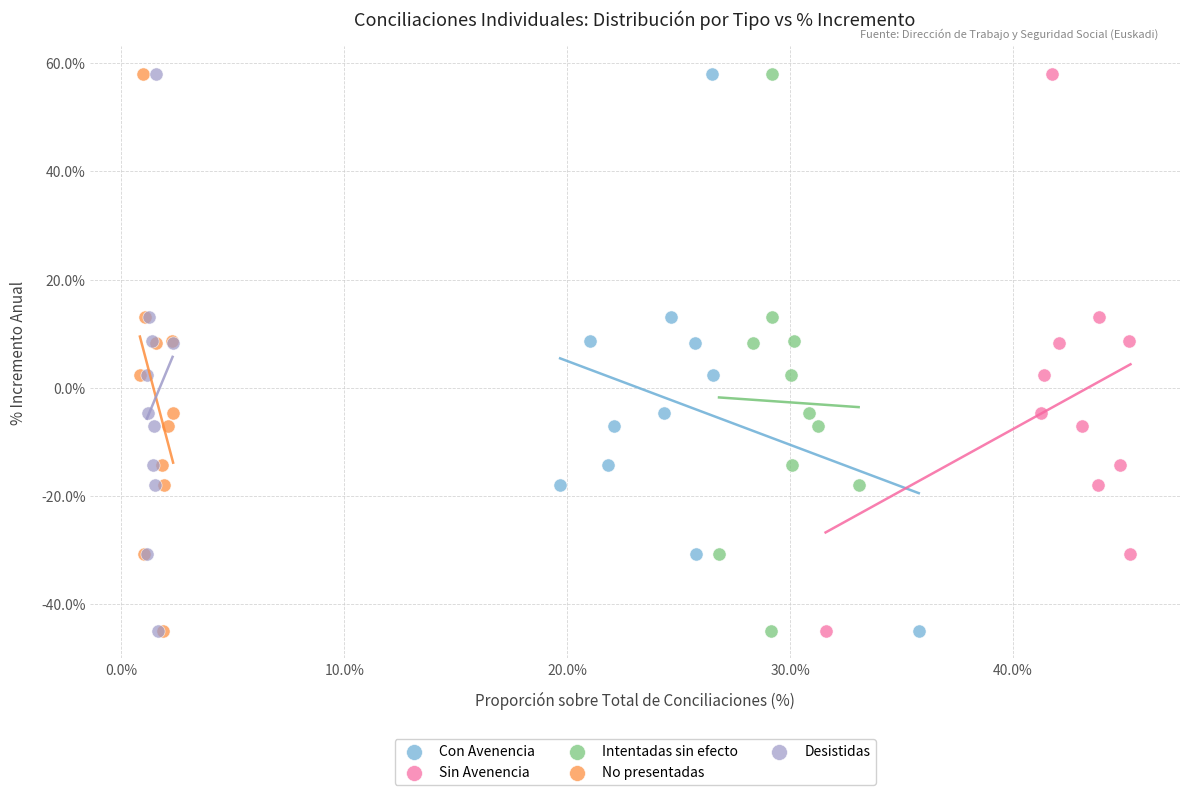

What are all the series names shown in the legend?

Con Avenencia, Sin Avenencia, Intentadas sin efecto, No presentadas, Desistidas